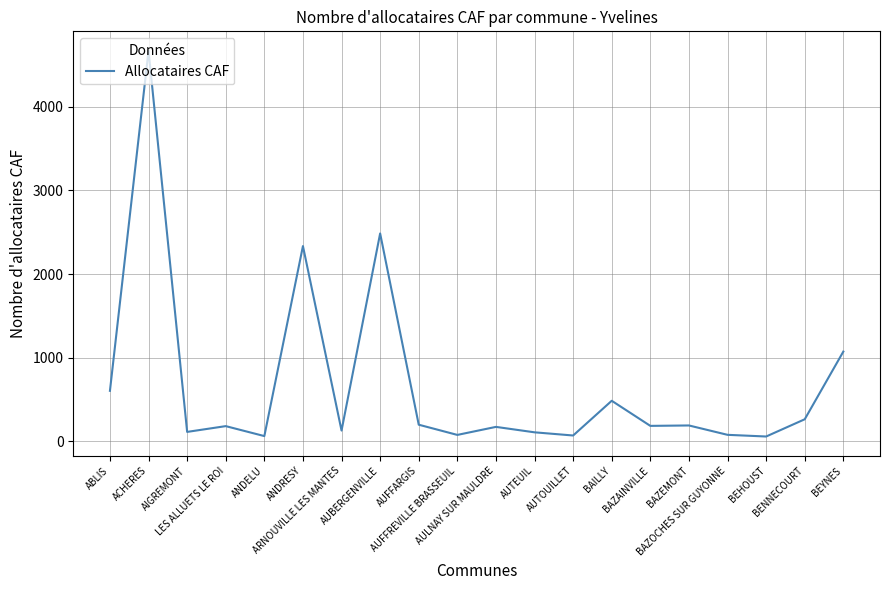

What is the difference between the maximum and minimum values?

4612